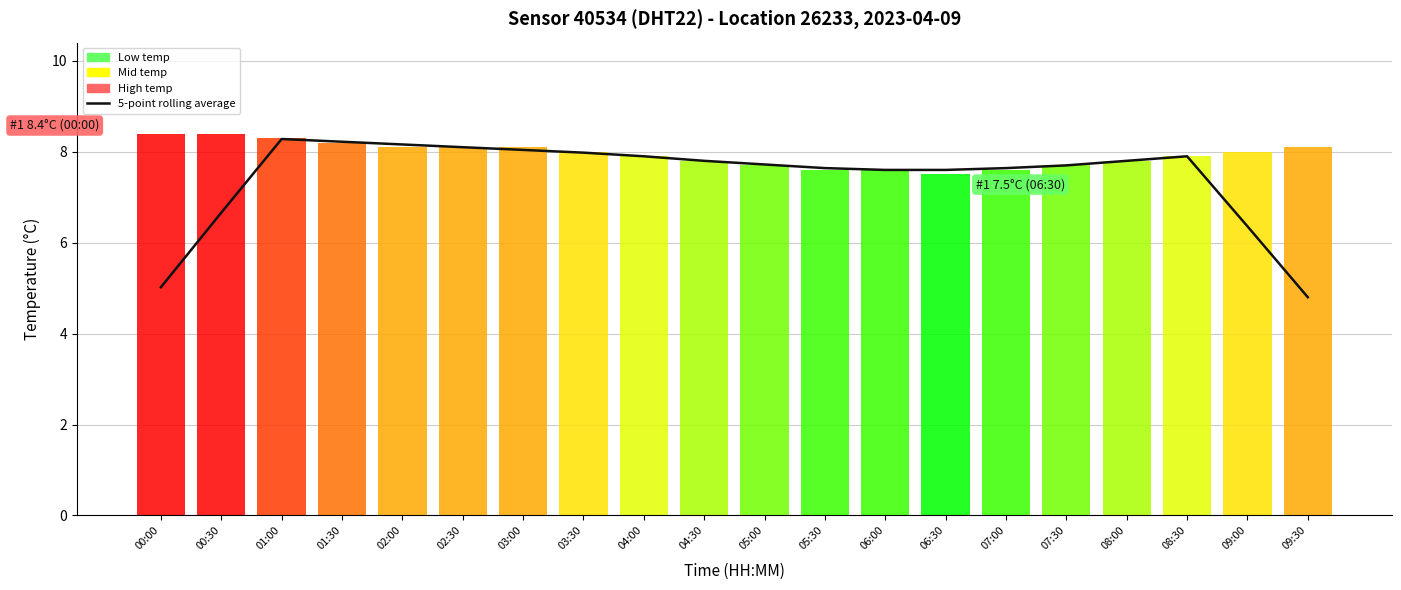

What is the change in value from 08:00 to 09:00?

-1.4